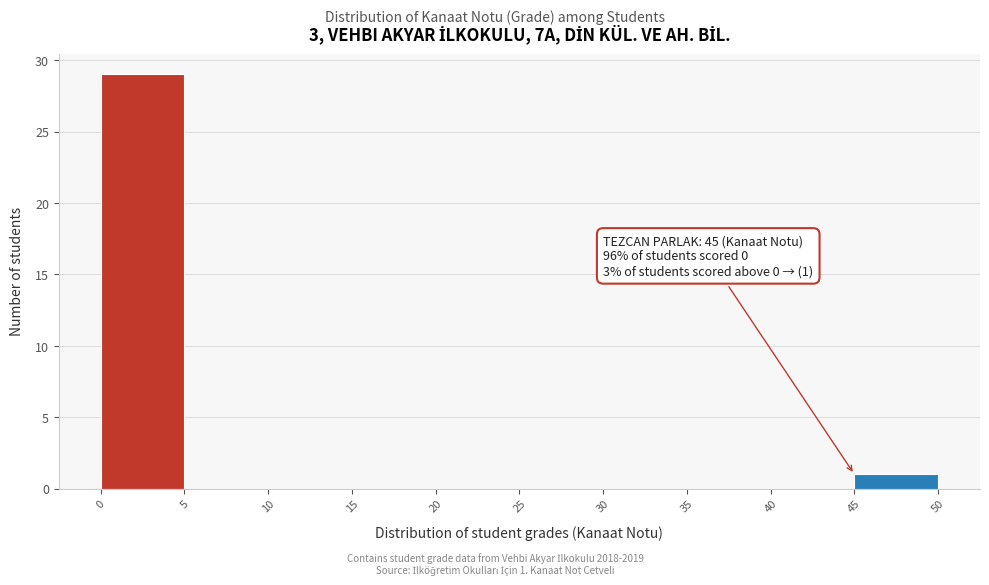

Which range on the x-axis has the tallest bar?

0 to 5